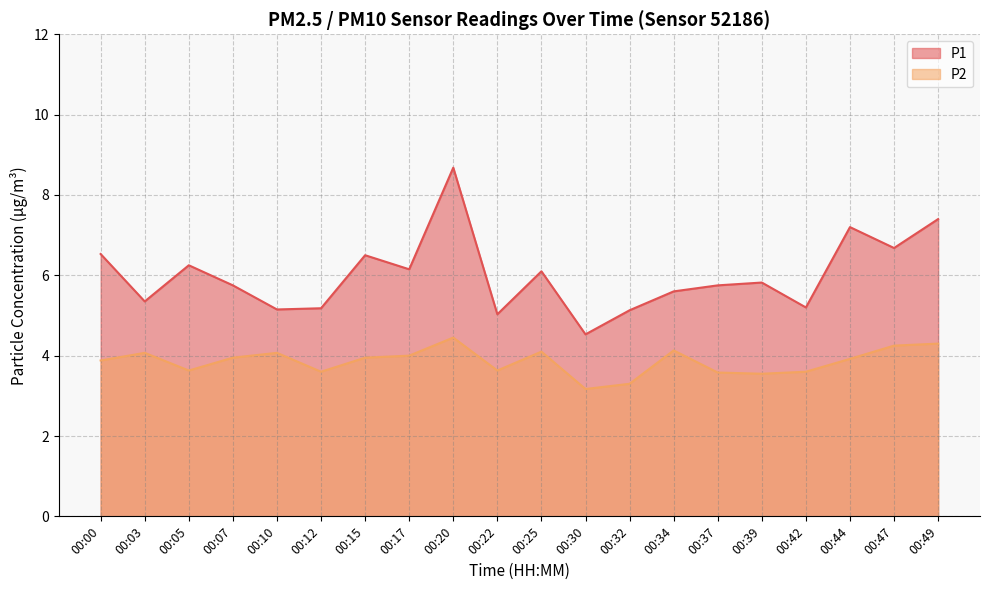

Rank the series by their average value, from highest to lowest.

P1, P2